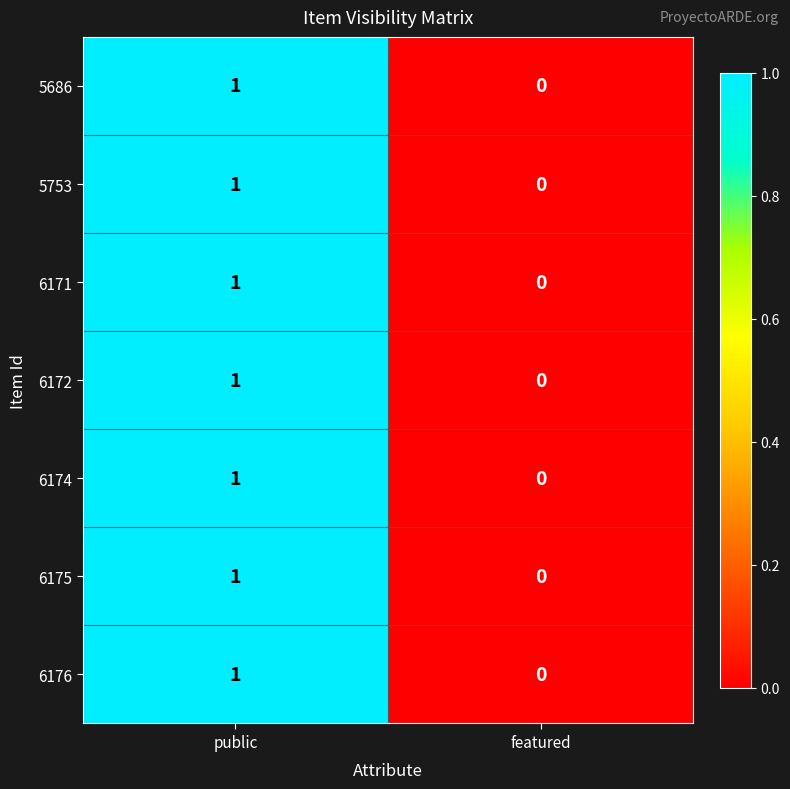

At which label is 6171 closest to 0?

featured